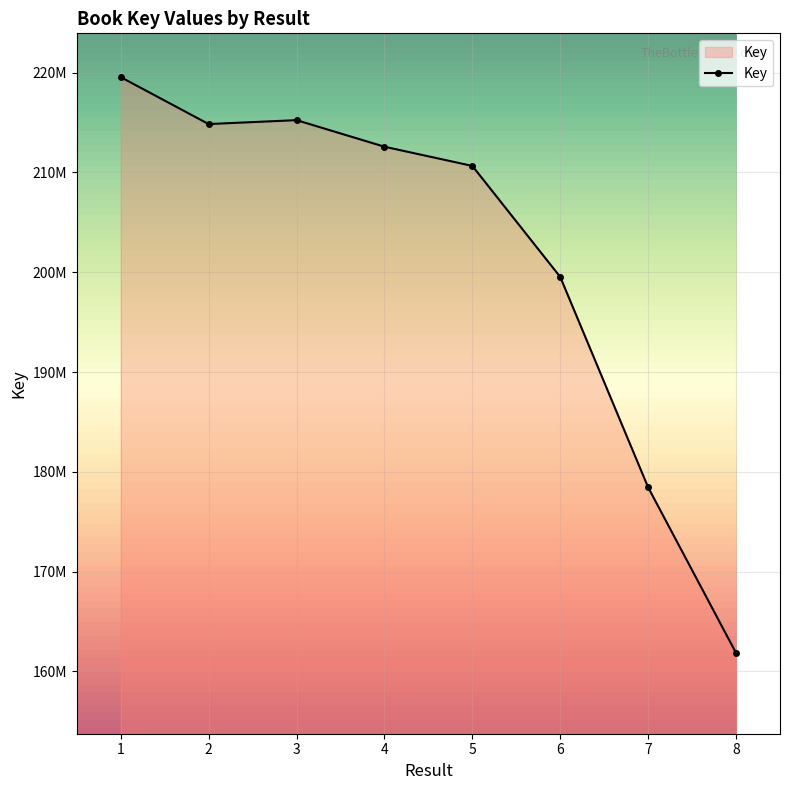

Which label corresponds to the largest value in the chart?

1